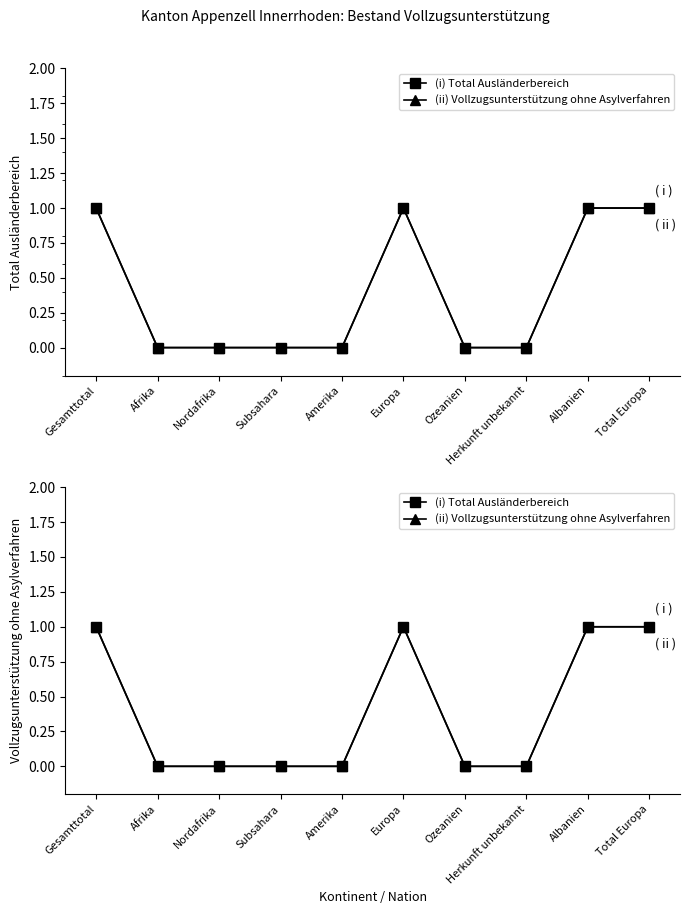

What is the sum of all (ii) Vollzugsunterstützung ohne Asylverfahren values?

4